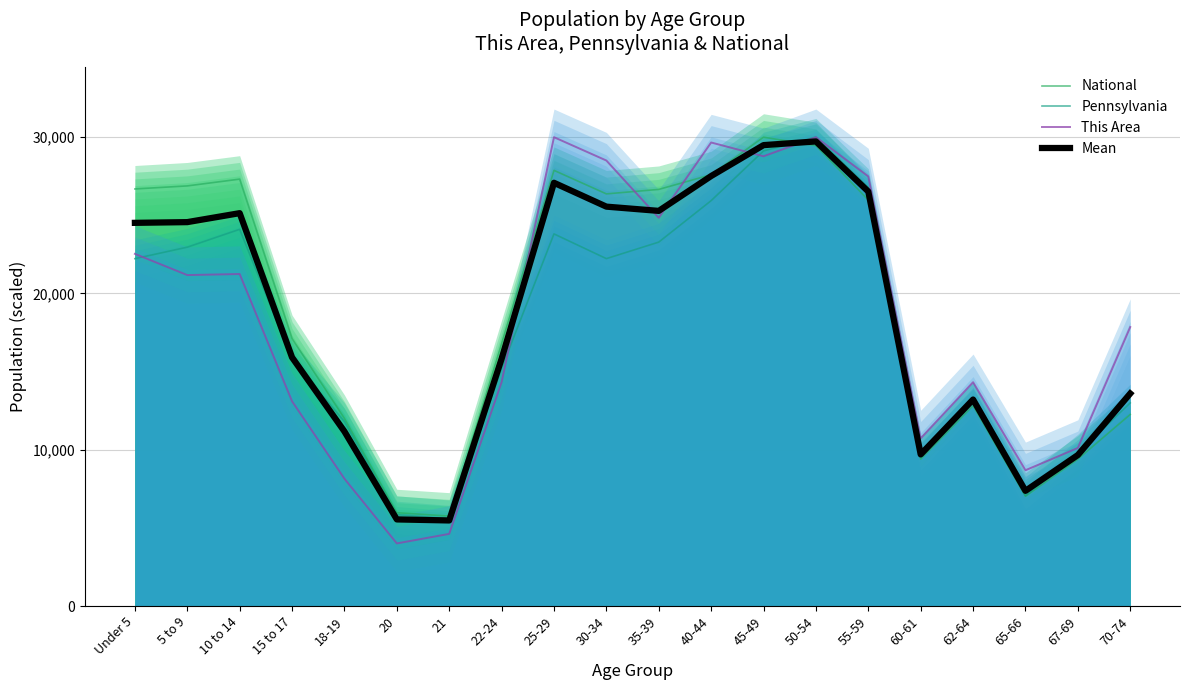

The Mean series shows 13211.2 at 62-64. True or false?

True